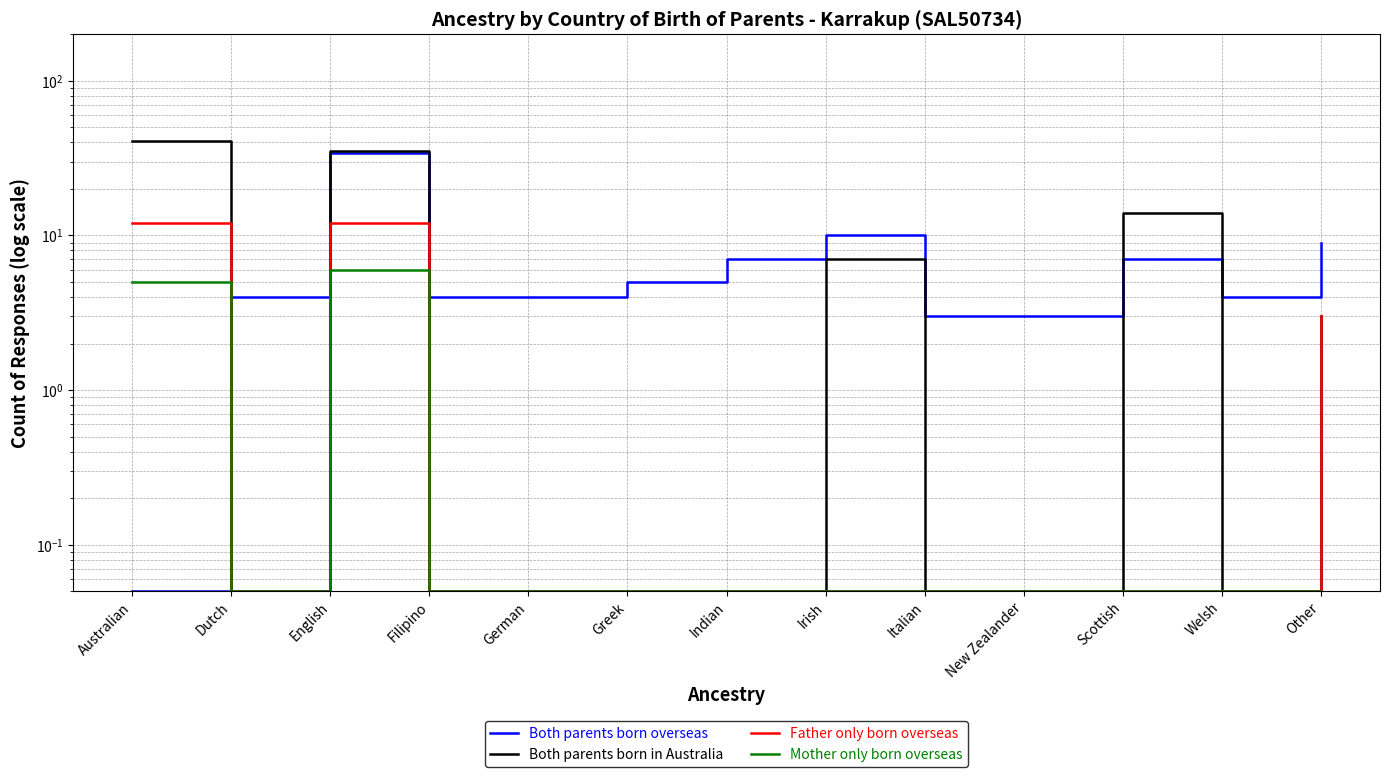

True or false: Father only born overseas has more than 1 points higher than both neighbors.

False